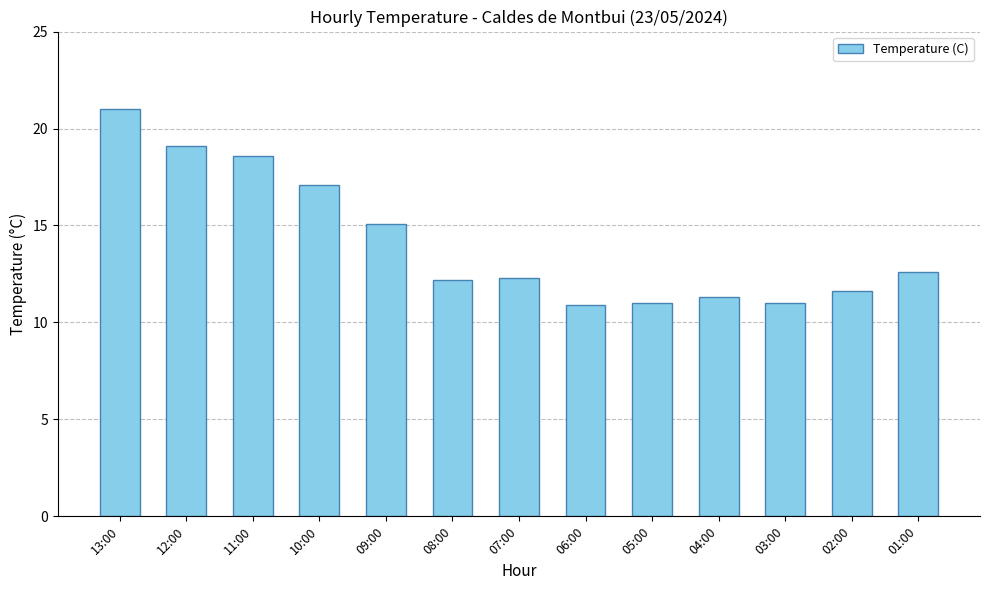

What is the sum of all values?

183.8